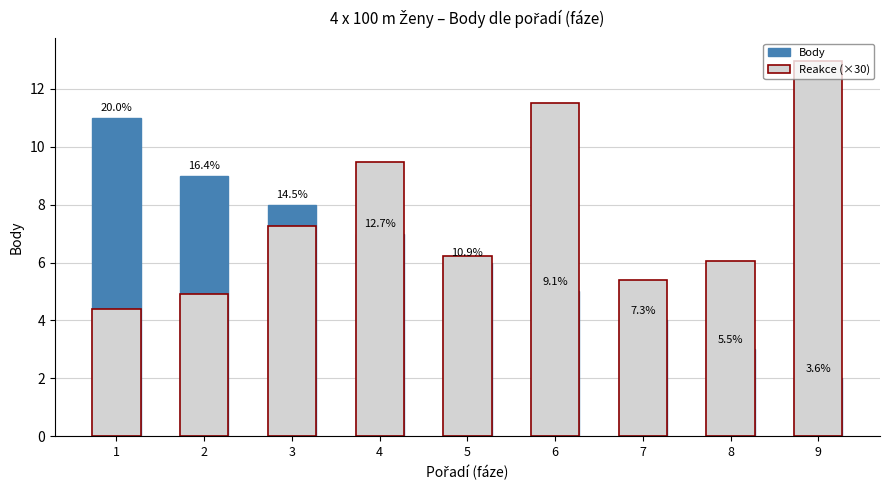

Rank the categories by Body value from lowest to highest.

9, 8, 7, 6, 5, 4, 3, 2, 1